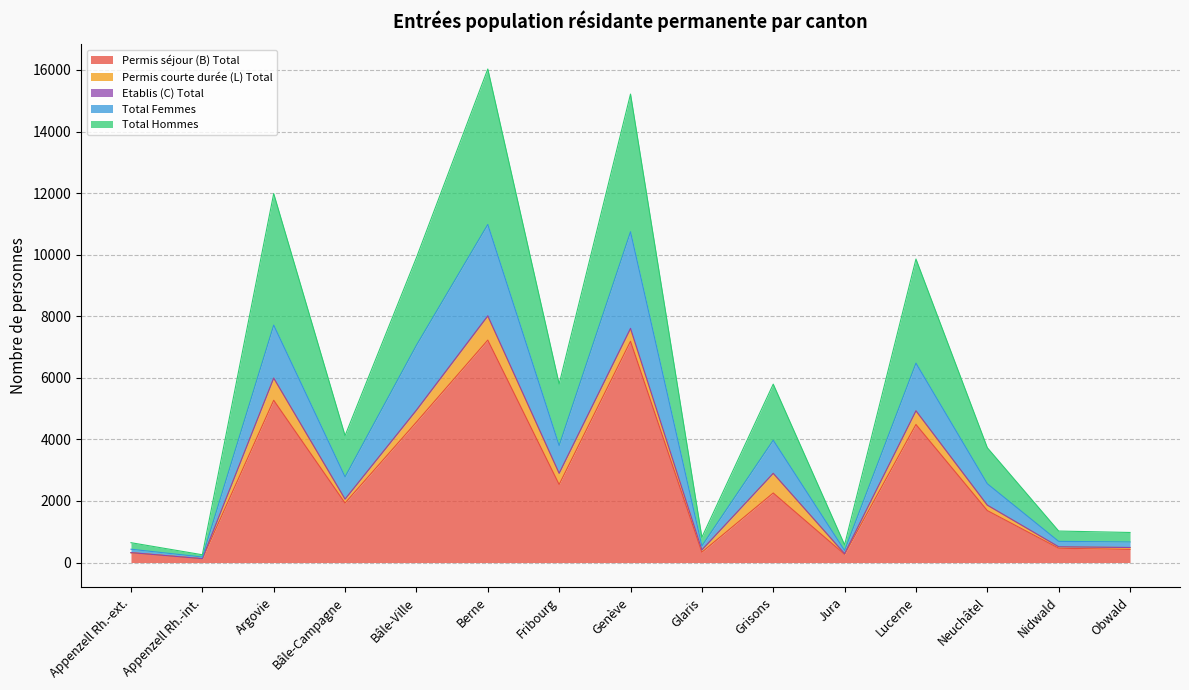

What is the value of the Total Hommes point at the 9th from the left?

409